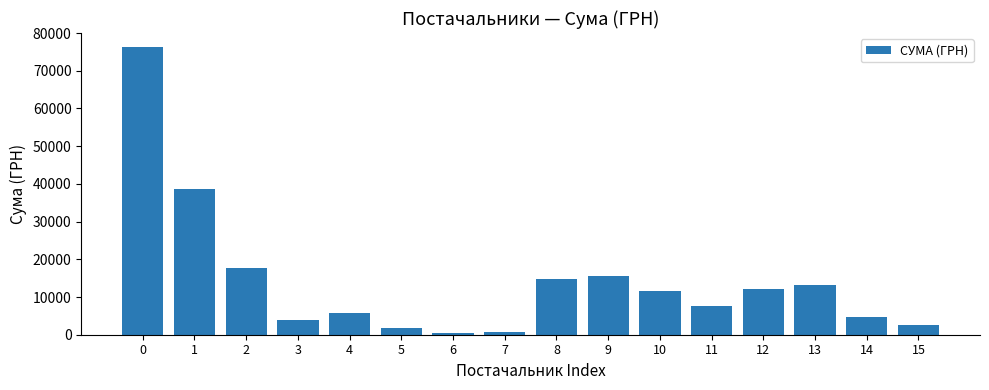

What is the sum of all values?

227436.4